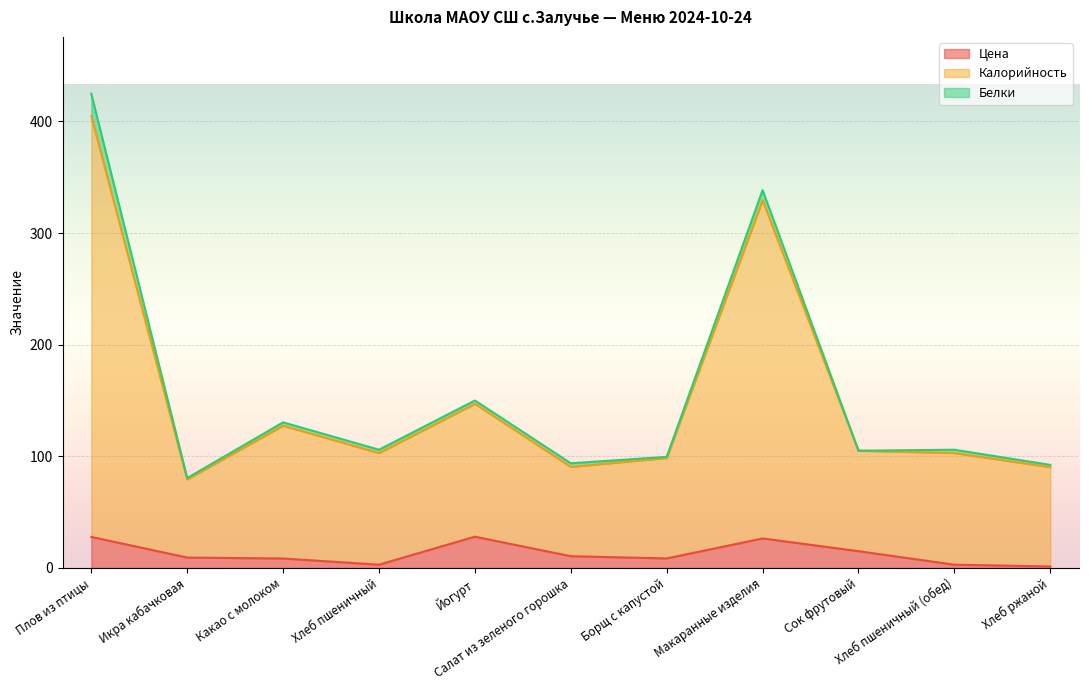

What is the maximum value for Цена?

28.0